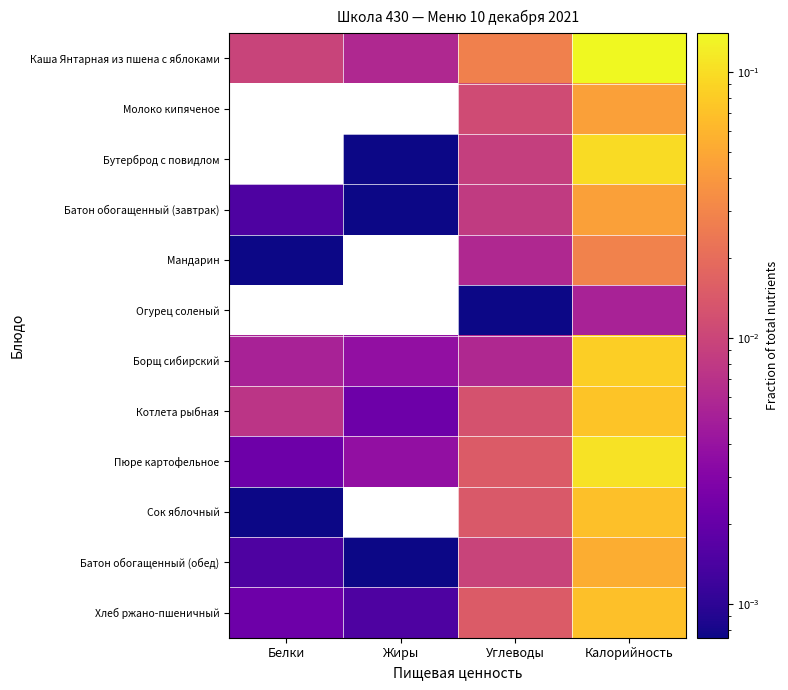

At which category is the sum across all series the highest?

Калорийность